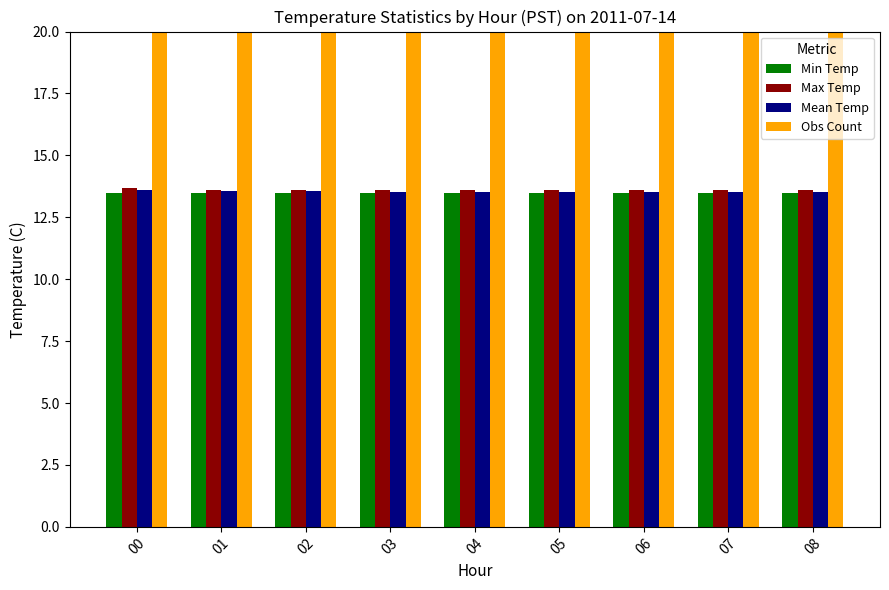

What is the average value of the Obs Count series?

60.0